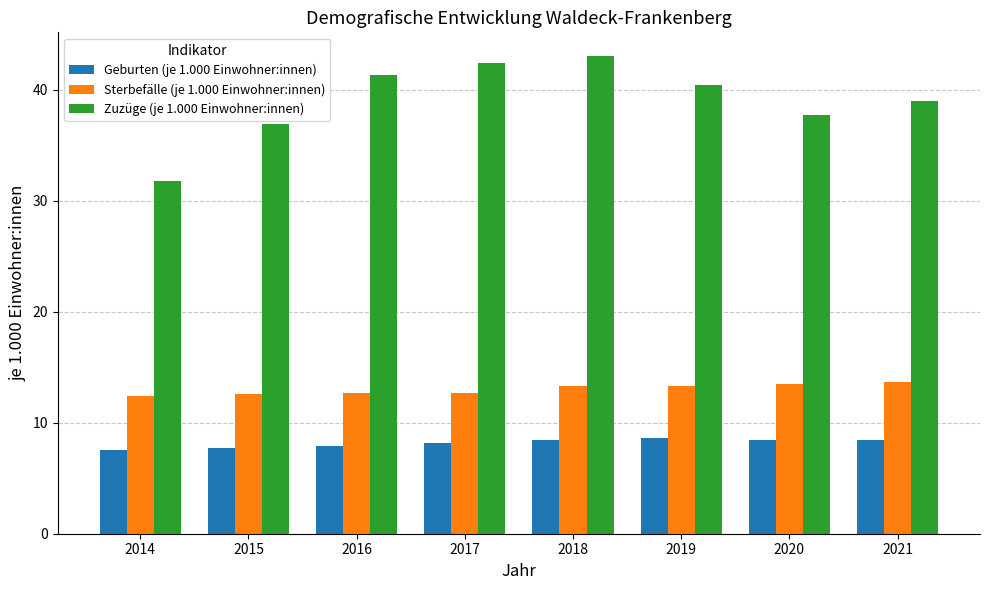

How many data points does each series have?

8